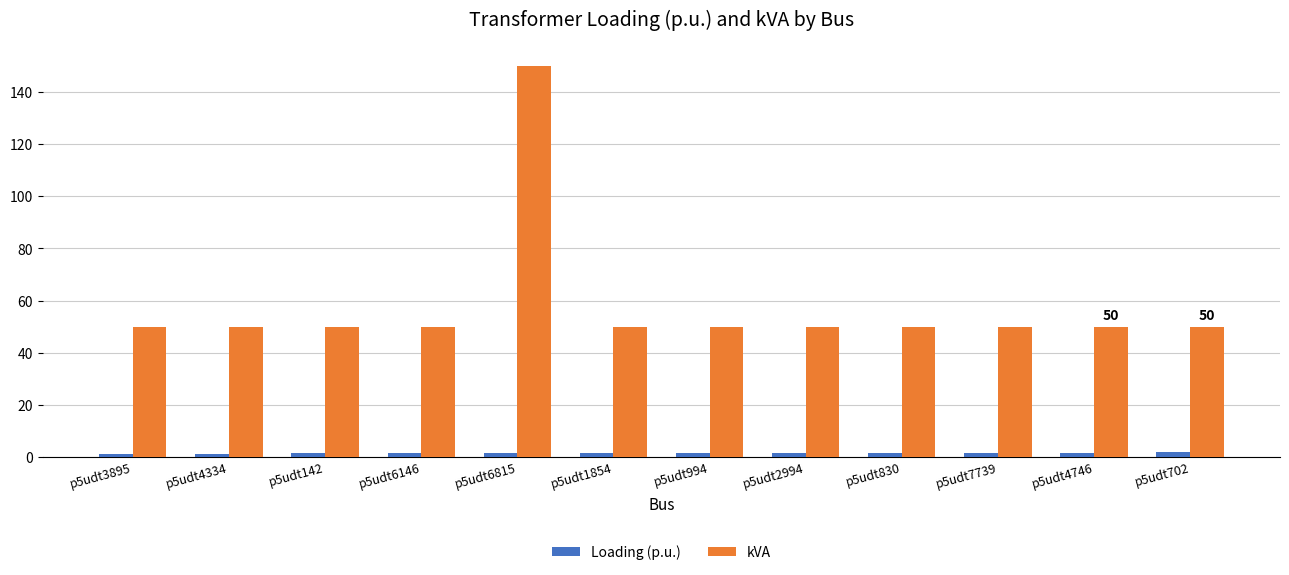

Rank the series at p5udt6815 from highest to lowest value.

kVA, Loading (p.u.)